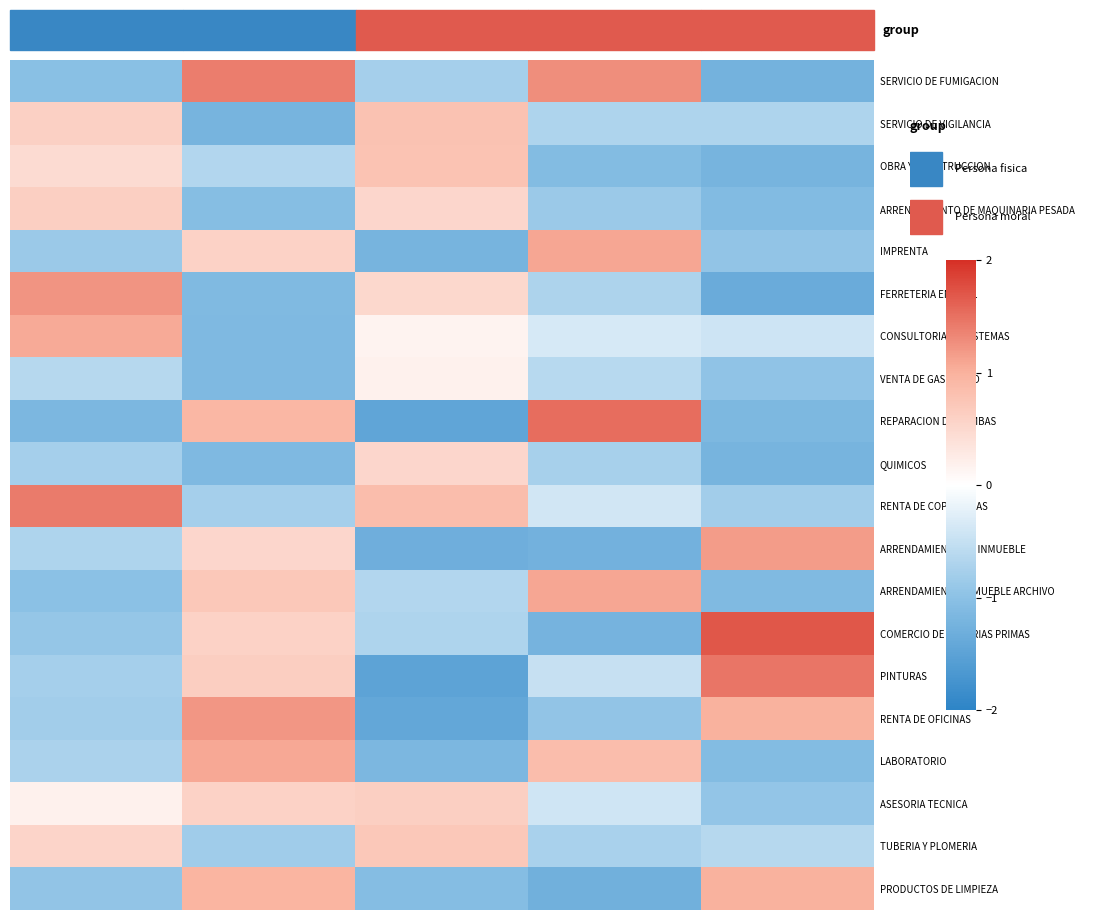

How many series are shown in this chart?

20